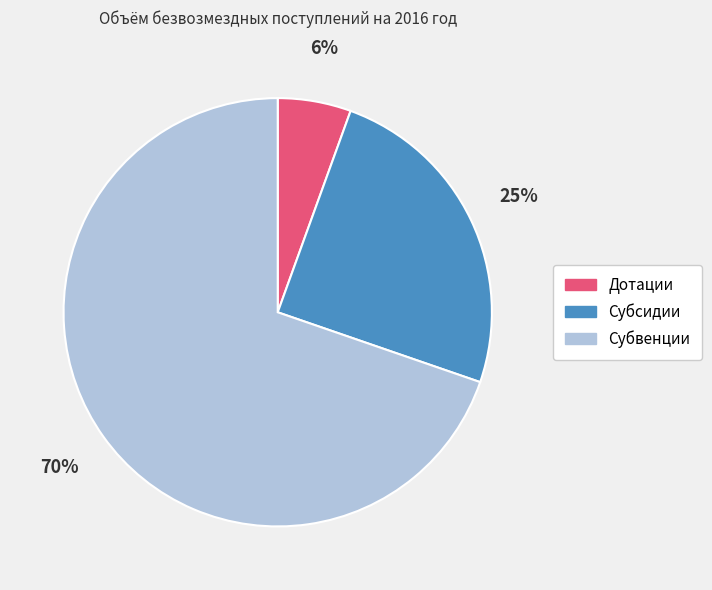

What is the ratio of the value at Субсидии to the value at Субвенции?

0.4